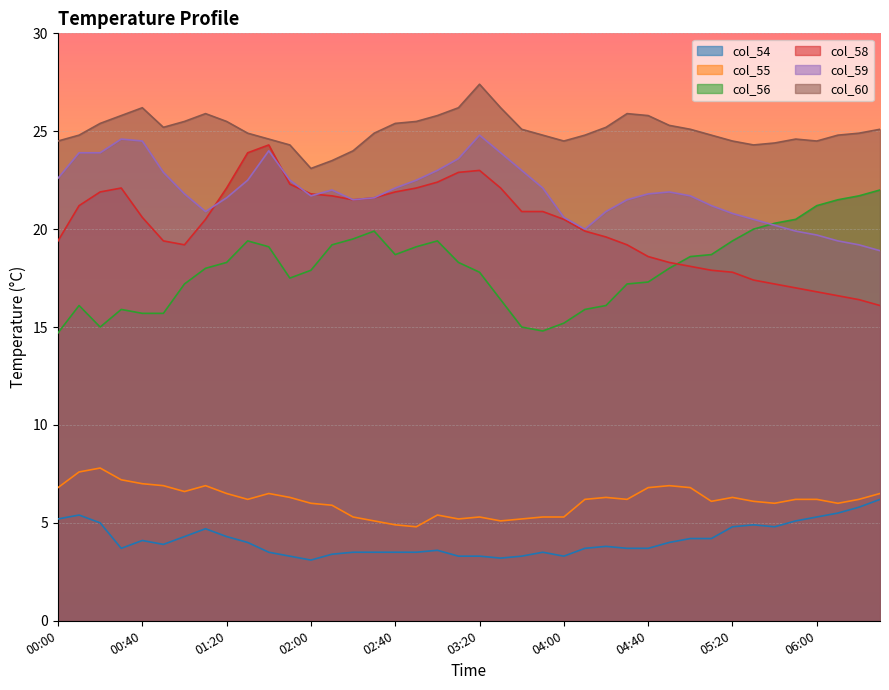

What is the lowest value of the col_54 series?

3.1